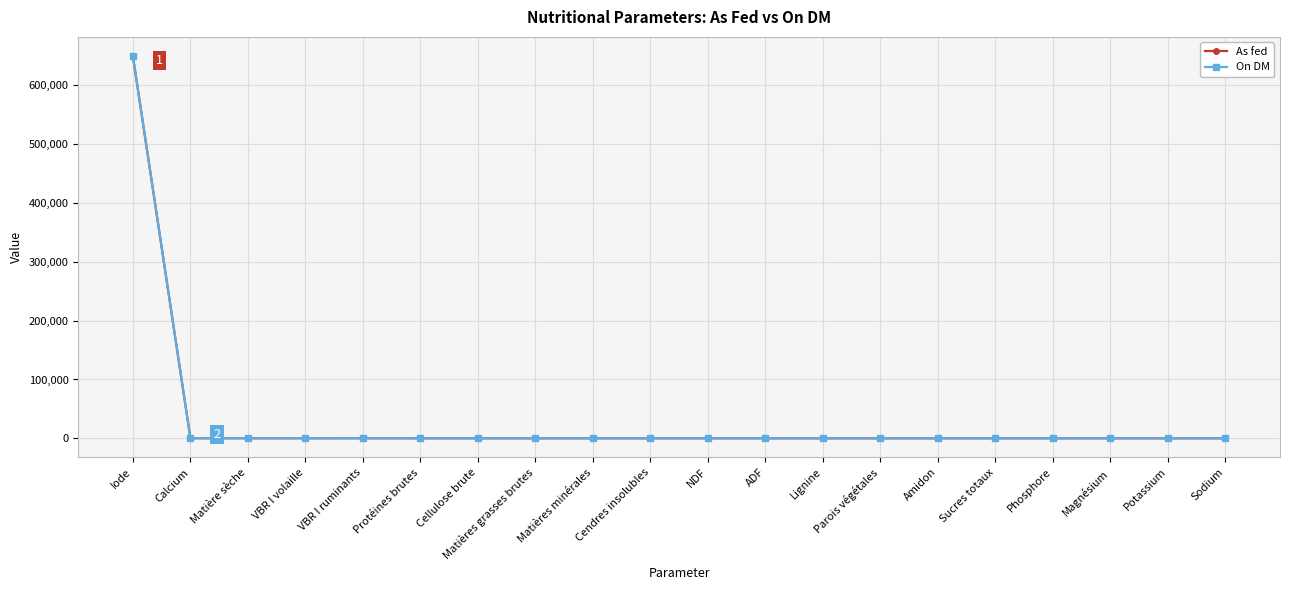

What is the label of the 8th point from the left?

Matières grasses brutes